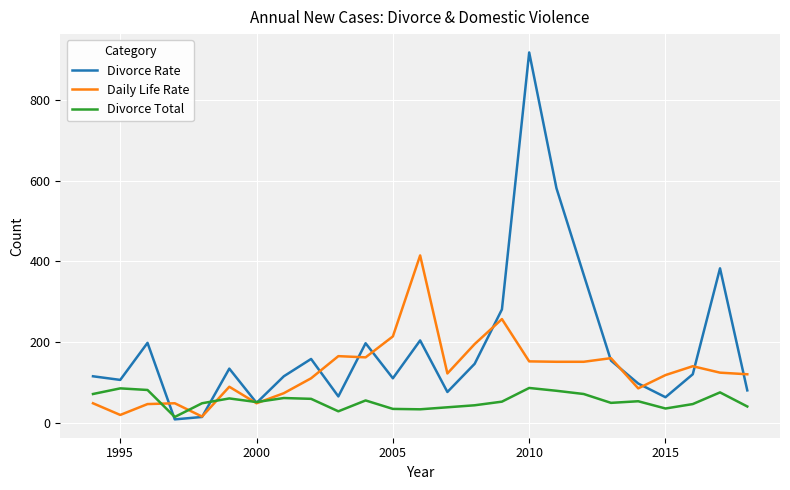

Does the chart display data point markers on the line(s)?

No